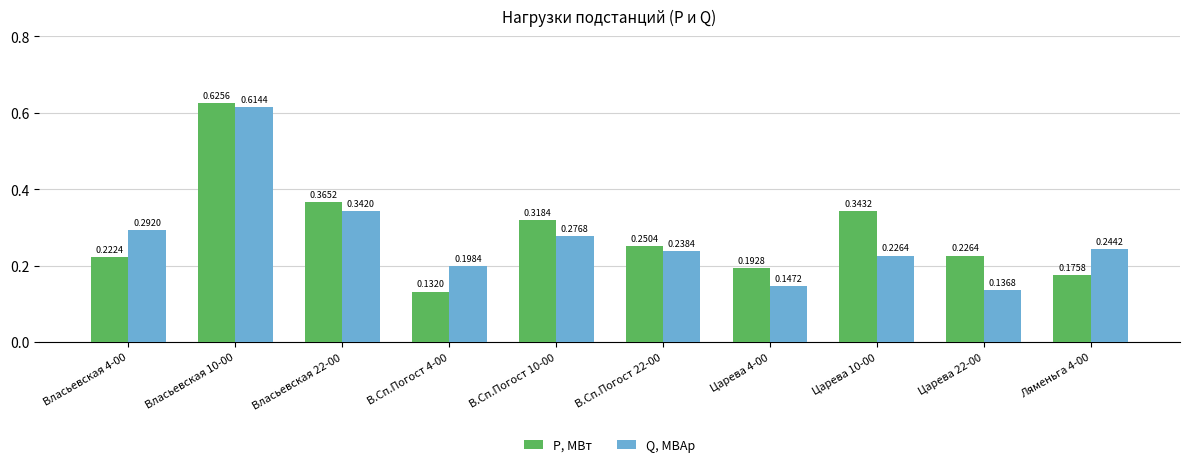

Rank the series by their maximum value, from lowest to highest.

Q, МВАр, P, МВт